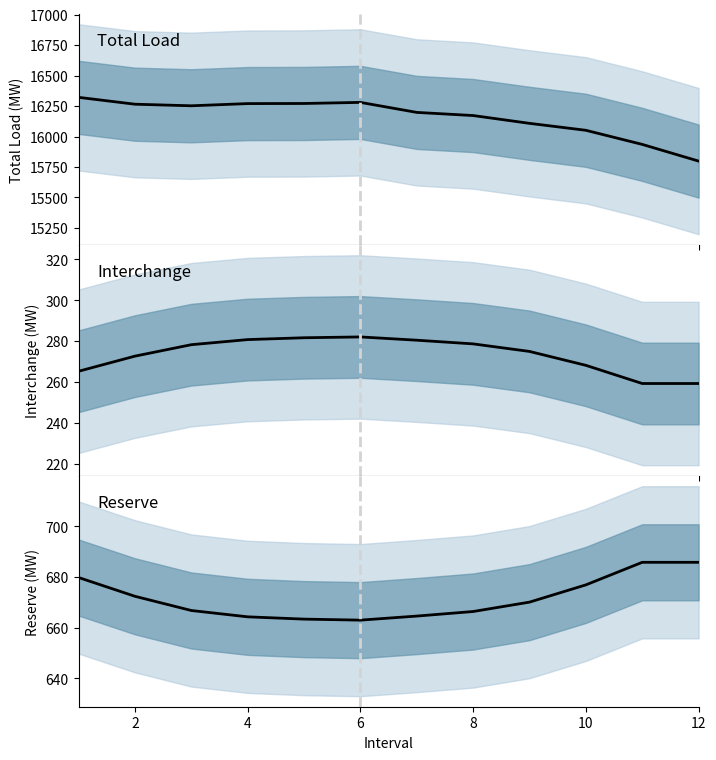

Which has a higher value, 4 or 2?

4